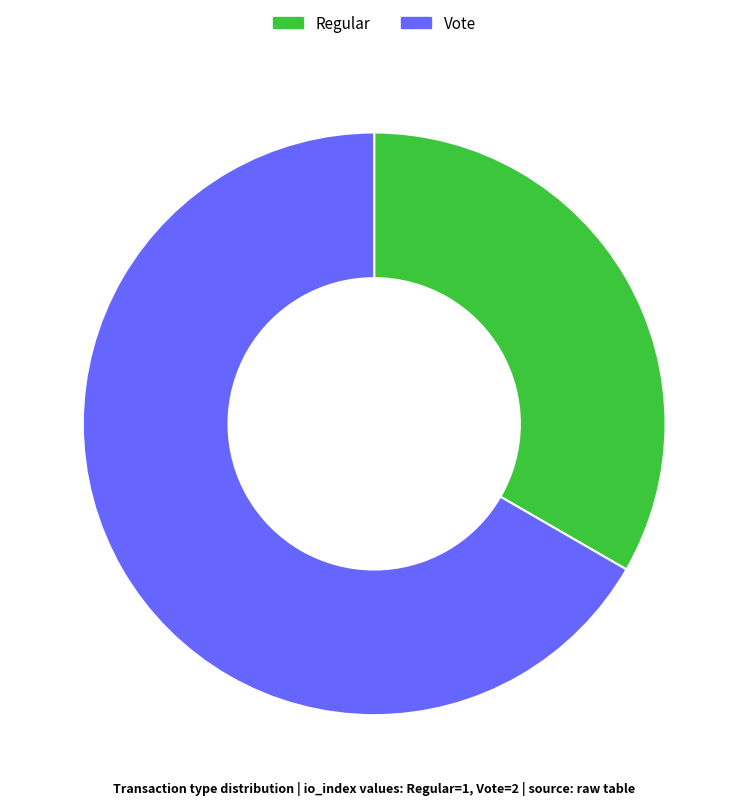

Is it true that Vote is 58% of the pie?

False